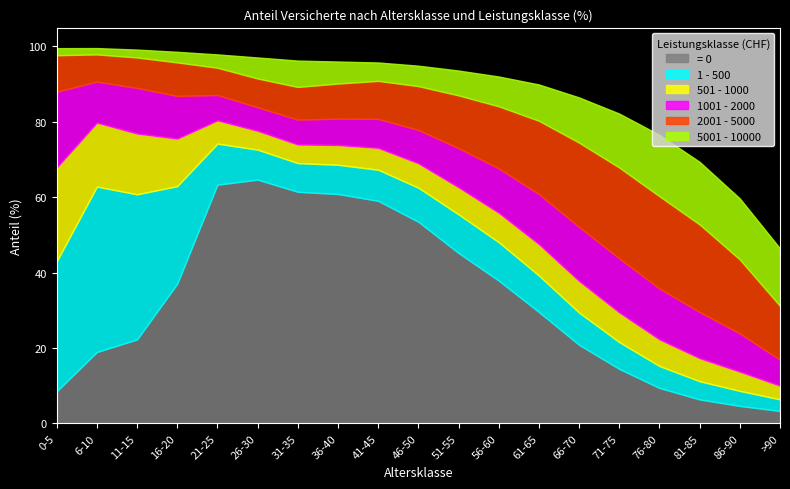

Which series changed the most between 56-60 and 66-70?

= 0